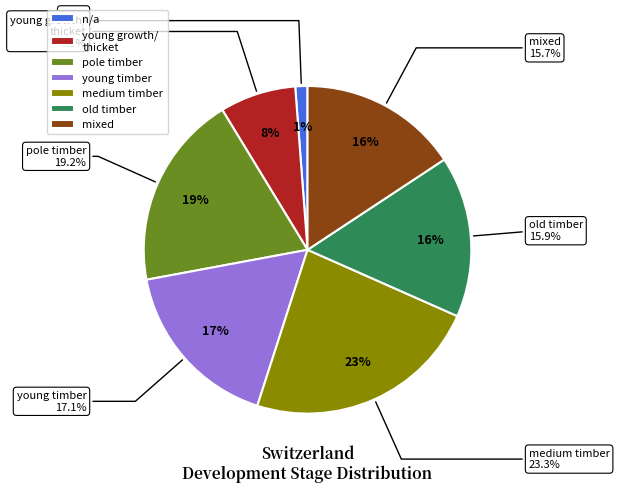

Do pole timber and old timber together represent more than half of the pie?

No